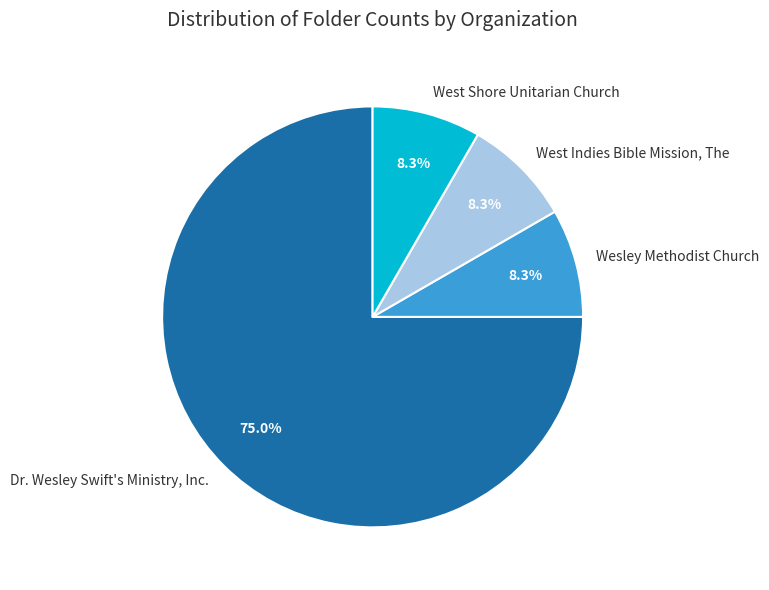

Count the number of slices in the pie.

4